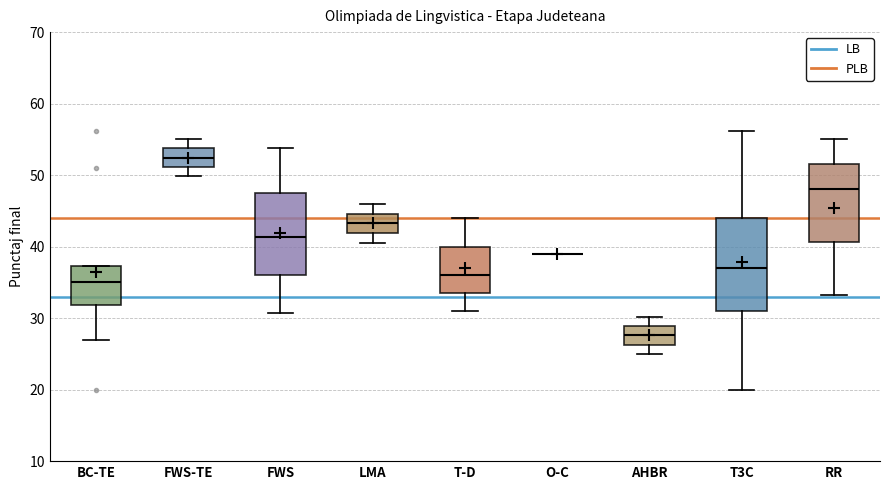

Reading left to right, transcribe this box plot: for each box, give where its median line is, the range the box spans, and where its two whiskers end, as read against the y-axis. The values are not printed on the chart, so give them approximately, as read against the axis.

BC-TE: median 35, box 32 to 37, whiskers 27 to 37
FWS-TE: median 52, box 51 to 54, whiskers 50 to 55
FWS: median 41, box 36 to 48, whiskers 31 to 54
LMA: median 43, box 42 to 45, whiskers 41 to 46
T-D: median 36, box 34 to 40, whiskers 31 to 44
O-C: box collapsed to a line at 39, whiskers 39 to 39
AHBR: median 28, box 26 to 29, whiskers 25 to 30
T3C: median 37, box 31 to 44, whiskers 20 to 56
RR: median 48, box 41 to 52, whiskers 33 to 55